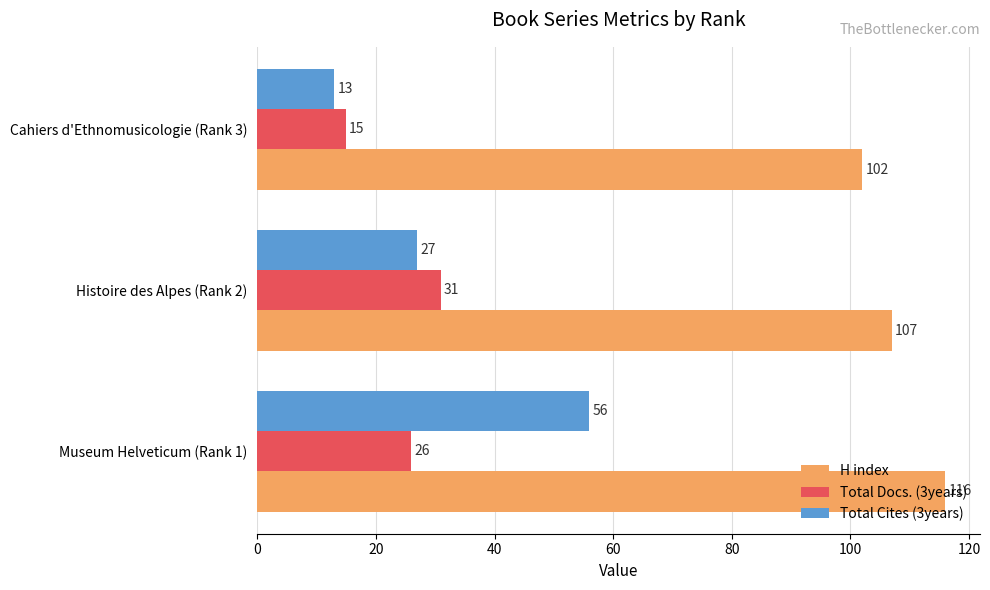

Which series has the widest spread of values?

Total Cites (3years)